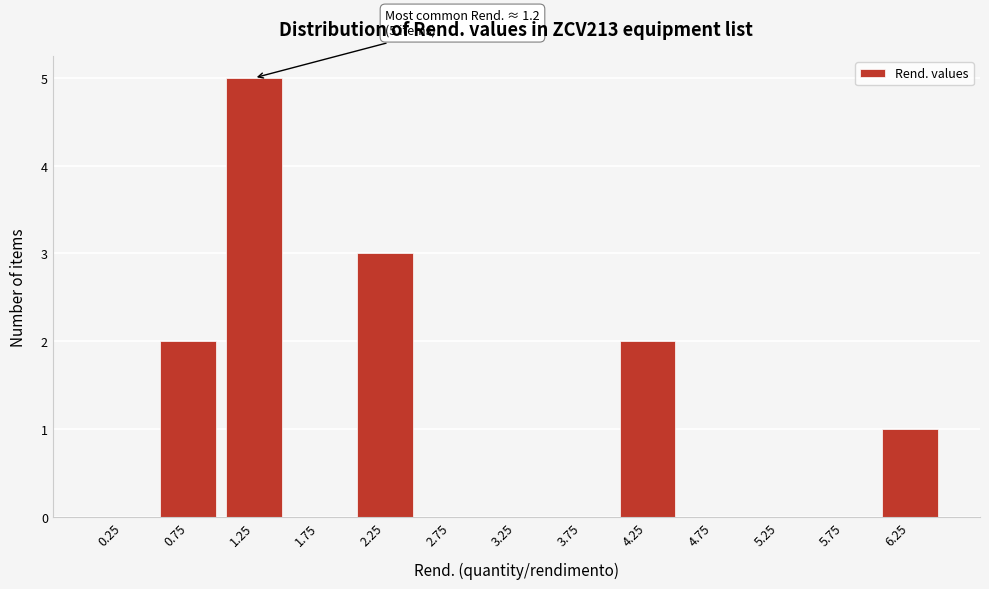

Reading left to right, transcribe all the data shown in this chart.

0.25=0	0.75=2	1.25=5	1.75=0	2.25=3	2.75=0	3.25=0	3.75=0	4.25=2	4.75=0	5.25=0	5.75=0	6.25=1